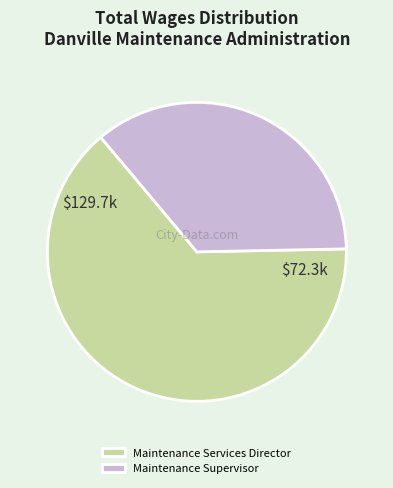

Count the number of slices in the pie.

2